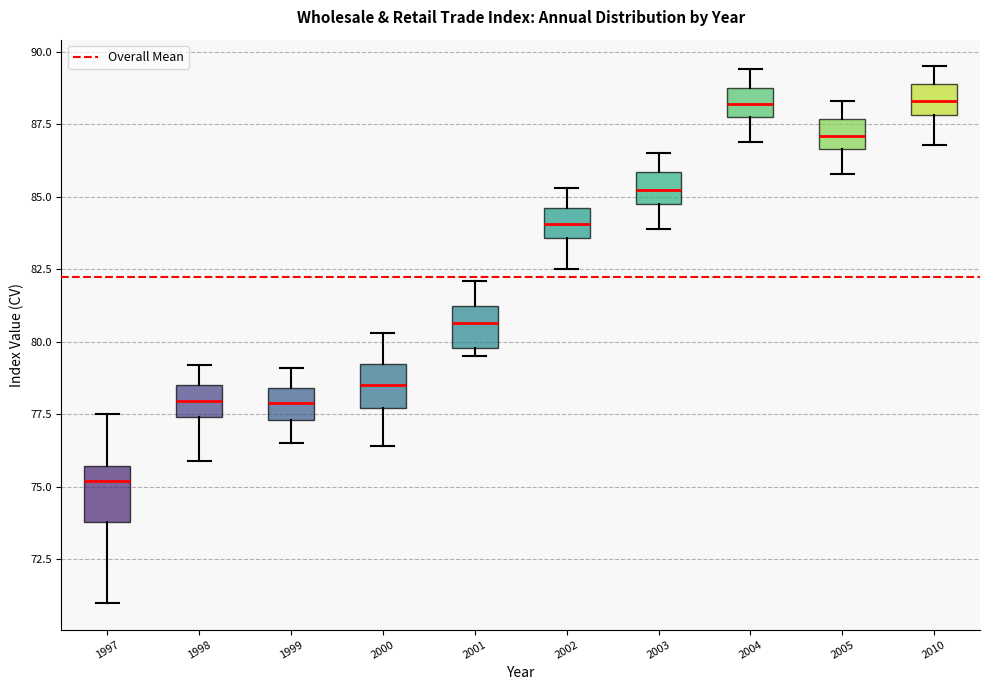

Reading left to right, read every box against the y-axis: the position of its median line, the range the box covers, and the ends of its whiskers. The values are not printed on the chart, so give them approximately, as read against the axis.

1997: median 75.0, box 74.0 to 75.5, whiskers 71.0 to 77.5
1998: median 78.0, box 77.5 to 78.5, whiskers 76.0 to 79.0
1999: median 78.0, box 77.5 to 78.5, whiskers 76.5 to 79.0
2000: median 78.5, box 77.5 to 79.0, whiskers 76.5 to 80.5
2001: median 80.5, box 80.0 to 81.0, whiskers 79.5 to 82.0
2002: median 84.0, box 83.5 to 84.5, whiskers 82.5 to 85.5
2003: median 85.5, box 85.0 to 86.0, whiskers 84.0 to 86.5
2004: median 88.0 (inside the box), box 88.0 to 89.0, whiskers 87.0 to 89.5
2005: median 87.0, box 86.5 to 87.5, whiskers 86.0 to 88.5
2010: median 88.5, box 88.0 to 89.0, whiskers 87.0 to 89.5